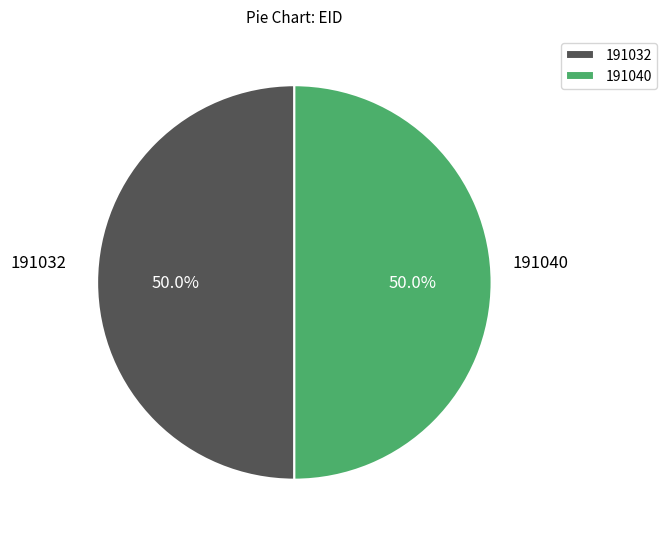

Do 191040 and 191032 together represent more than half of the pie?

Yes